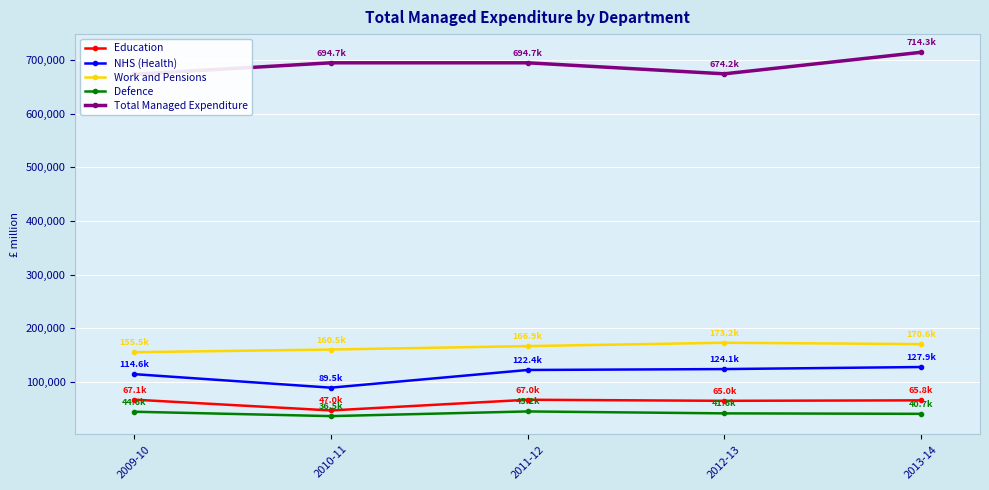

The value of Work and Pensions at 2009-10 is 272088. True or false?

False